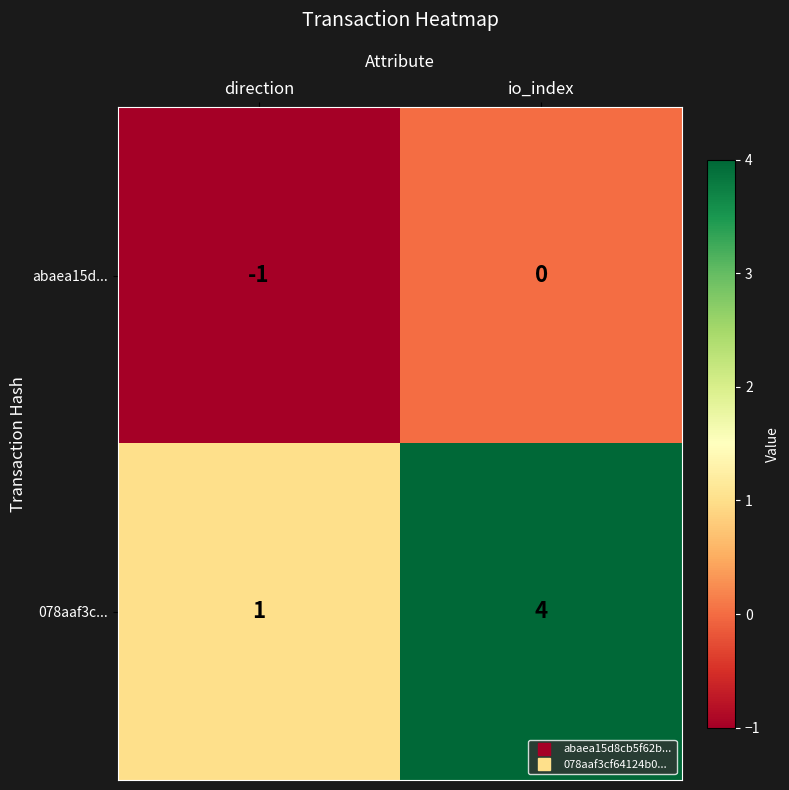

Which series has the largest range (max minus min)?

078aaf3c...